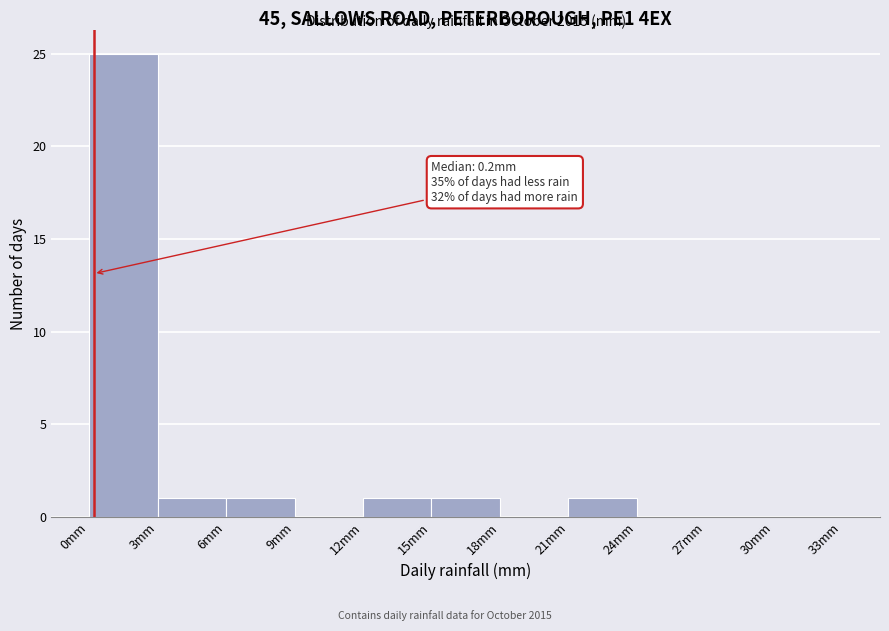

Which range on the x-axis has the tallest bar?

0 to 3